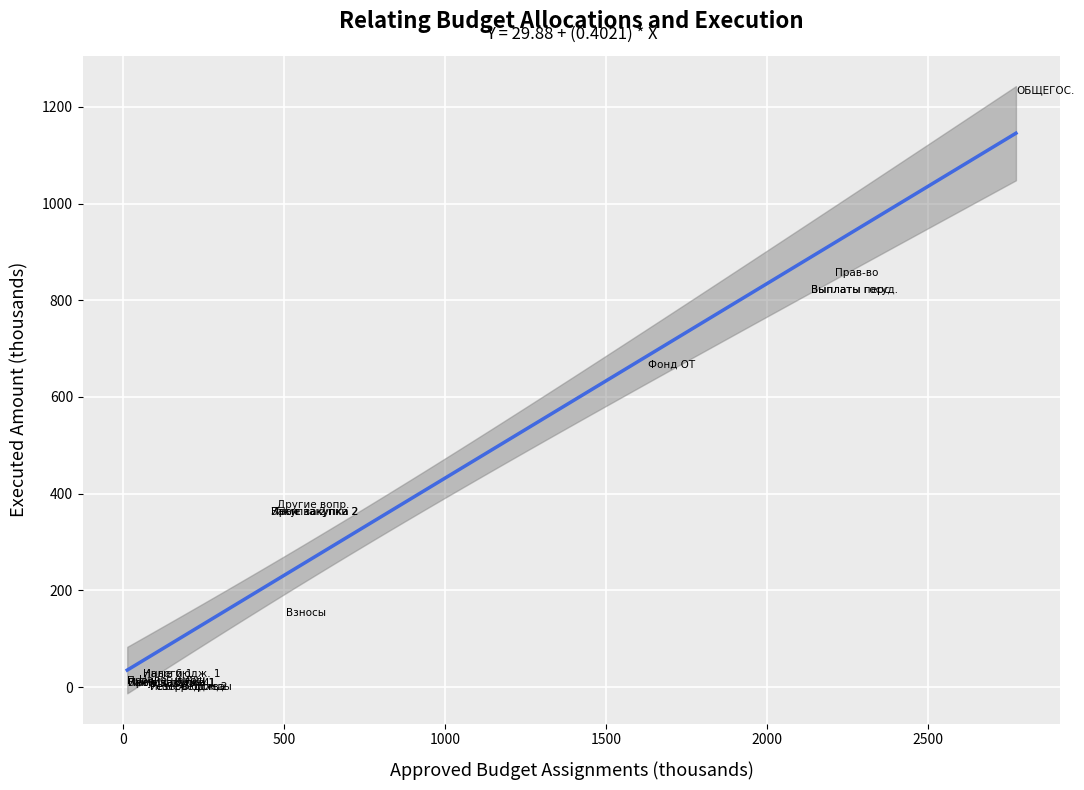

What Y value in the scatter plot is closest to 616?

667.7